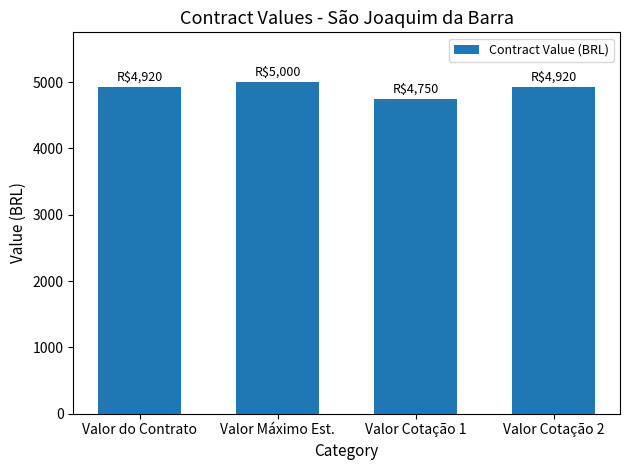

Reading left to right, extract all data points from this chart.

Valor do Contrato=4920	Valor Máximo Est.=5000	Valor Cotação 1=4750	Valor Cotação 2=4920